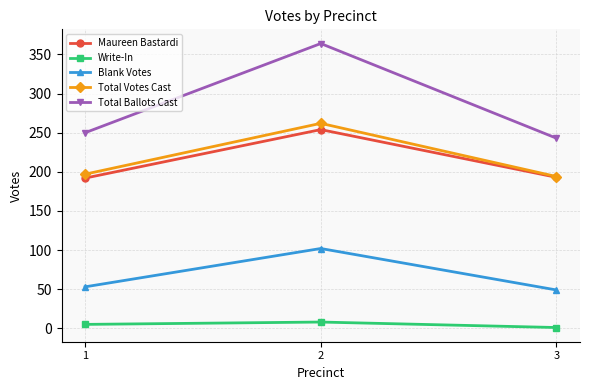

What is the maximum value for Total Ballots Cast?

364